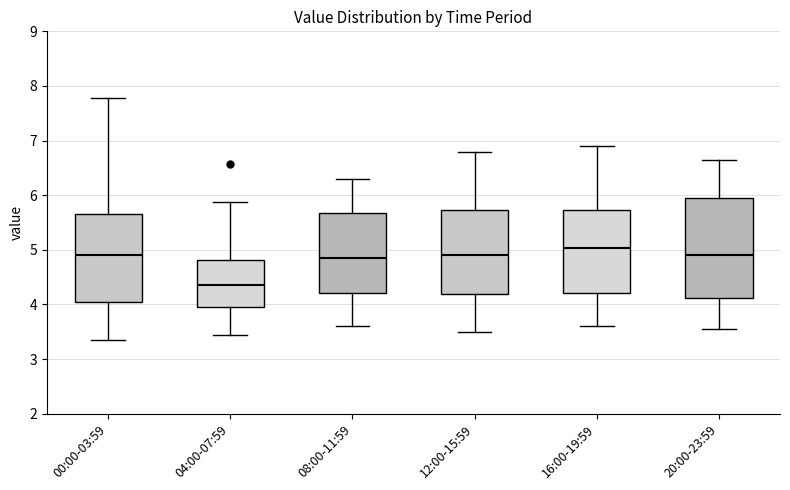

Comparing the boxes themselves (not the whiskers), which one is the tallest?

20:00-23:59